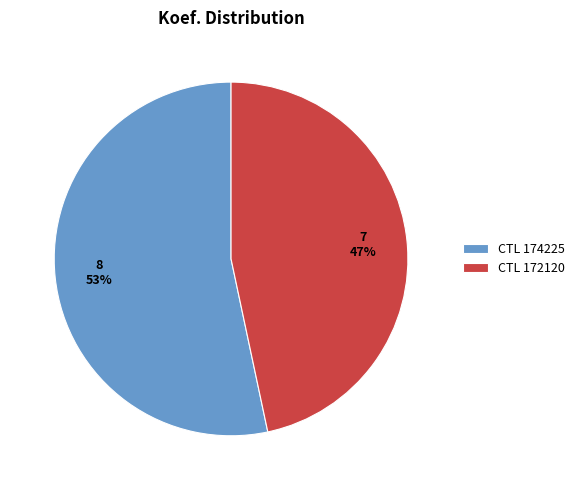

How many segments does this pie chart have?

2